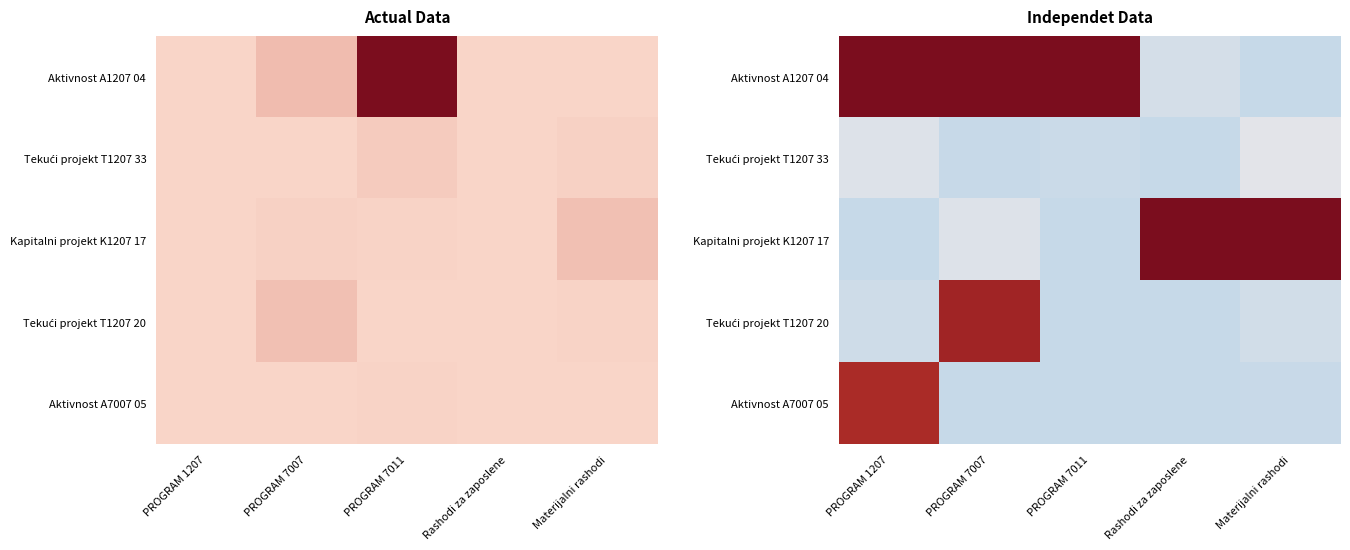

List the series in order of their peak value, lowest first.

Tekući projekt T1207 33, Aktivnost A7007 05, Tekući projekt T1207 20, Aktivnost A1207 04, Kapitalni projekt K1207 17